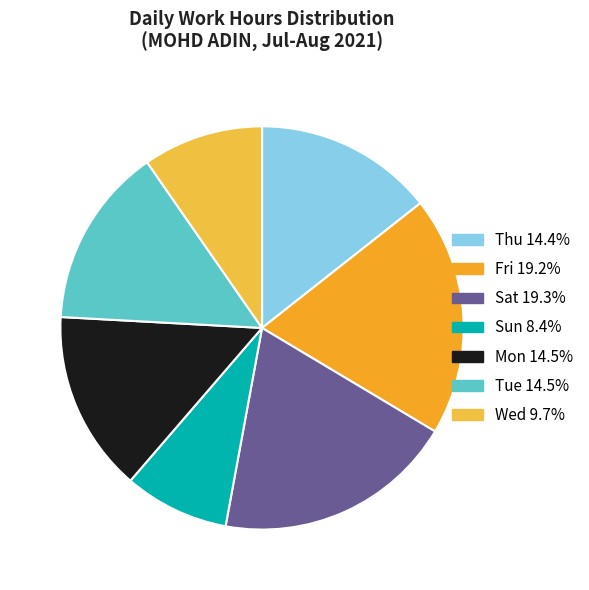

How many slices are in this pie chart?

7